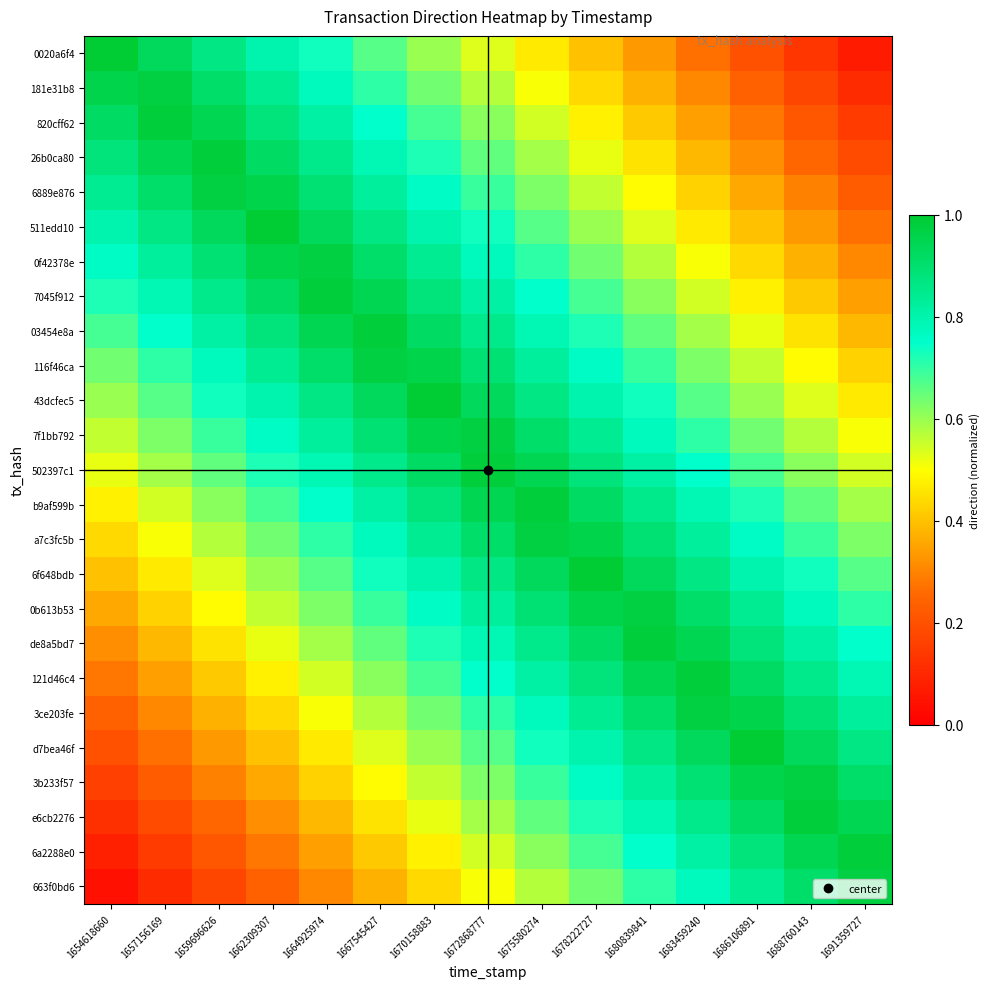

Reading left to right, what are all the values shown in this chart?

0020a6f4: 1654618660=1.0	1657156169=0.9	1659696626=0.9	1662309307=0.8	1664925974=0.7	1667545427=0.7	1670158883=0.6	1672868777=0.5	1675580274=0.5	1678222727=0.4	1680839841=0.3	1683459240=0.3	1686106891=0.2	1688760143=0.1	1691359727=0.1
181e31b8: 1654618660=1.0	1657156169=1.0	1659696626=0.9	1662309307=0.8	1664925974=0.8	1667545427=0.7	1670158883=0.6	1672868777=0.6	1675580274=0.5	1678222727=0.4	1680839841=0.4	1683459240=0.3	1686106891=0.2	1688760143=0.2	1691359727=0.1
820cff62: 1654618660=0.9	1657156169=1.0	1659696626=0.9	1662309307=0.9	1664925974=0.8	1667545427=0.7	1670158883=0.7	1672868777=0.6	1675580274=0.5	1678222727=0.5	1680839841=0.4	1683459240=0.3	1686106891=0.3	1688760143=0.2	1691359727=0.1
26b0ca80: 1654618660=0.9	1657156169=0.9	1659696626=1.0	1662309307=0.9	1664925974=0.9	1667545427=0.8	1670158883=0.7	1672868777=0.7	1675580274=0.6	1678222727=0.5	1680839841=0.5	1683459240=0.4	1686106891=0.3	1688760143=0.3	1691359727=0.2
6889e876: 1654618660=0.8	1657156169=0.9	1659696626=1.0	1662309307=1.0	1664925974=0.9	1667545427=0.8	1670158883=0.8	1672868777=0.7	1675580274=0.6	1678222727=0.6	1680839841=0.5	1683459240=0.4	1686106891=0.4	1688760143=0.3	1691359727=0.2
511edd10: 1654618660=0.8	1657156169=0.9	1659696626=0.9	1662309307=1.0	1664925974=0.9	1667545427=0.9	1670158883=0.8	1672868777=0.7	1675580274=0.7	1678222727=0.6	1680839841=0.5	1683459240=0.5	1686106891=0.4	1688760143=0.3	1691359727=0.3
0f42378e: 1654618660=0.8	1657156169=0.8	1659696626=0.9	1662309307=1.0	1664925974=1.0	1667545427=0.9	1670158883=0.8	1672868777=0.8	1675580274=0.7	1678222727=0.6	1680839841=0.6	1683459240=0.5	1686106891=0.4	1688760143=0.4	1691359727=0.3
7045f912: 1654618660=0.7	1657156169=0.8	1659696626=0.9	1662309307=0.9	1664925974=1.0	1667545427=0.9	1670158883=0.9	1672868777=0.8	1675580274=0.7	1678222727=0.7	1680839841=0.6	1683459240=0.5	1686106891=0.5	1688760143=0.4	1691359727=0.3
03454e8a: 1654618660=0.7	1657156169=0.7	1659696626=0.8	1662309307=0.9	1664925974=0.9	1667545427=1.0	1670158883=0.9	1672868777=0.9	1675580274=0.8	1678222727=0.7	1680839841=0.7	1683459240=0.6	1686106891=0.5	1688760143=0.5	1691359727=0.4
116f46ca: 1654618660=0.6	1657156169=0.7	1659696626=0.8	1662309307=0.8	1664925974=0.9	1667545427=1.0	1670158883=1.0	1672868777=0.9	1675580274=0.8	1678222727=0.8	1680839841=0.7	1683459240=0.6	1686106891=0.6	1688760143=0.5	1691359727=0.4
43dcfec5: 1654618660=0.6	1657156169=0.7	1659696626=0.7	1662309307=0.8	1664925974=0.9	1667545427=0.9	1670158883=1.0	1672868777=0.9	1675580274=0.9	1678222727=0.8	1680839841=0.7	1683459240=0.7	1686106891=0.6	1688760143=0.5	1691359727=0.5
7f1bb792: 1654618660=0.6	1657156169=0.6	1659696626=0.7	1662309307=0.8	1664925974=0.8	1667545427=0.9	1670158883=1.0	1672868777=1.0	1675580274=0.9	1678222727=0.8	1680839841=0.8	1683459240=0.7	1686106891=0.6	1688760143=0.6	1691359727=0.5
502397c1: 1654618660=0.5	1657156169=0.6	1659696626=0.7	1662309307=0.7	1664925974=0.8	1667545427=0.9	1670158883=0.9	1672868777=1.0	1675580274=0.9	1678222727=0.9	1680839841=0.8	1683459240=0.7	1686106891=0.7	1688760143=0.6	1691359727=0.5
b9af599b: 1654618660=0.5	1657156169=0.5	1659696626=0.6	1662309307=0.7	1664925974=0.7	1667545427=0.8	1670158883=0.9	1672868777=0.9	1675580274=1.0	1678222727=0.9	1680839841=0.9	1683459240=0.8	1686106891=0.7	1688760143=0.7	1691359727=0.6
a7c3fc5b: 1654618660=0.4	1657156169=0.5	1659696626=0.6	1662309307=0.6	1664925974=0.7	1667545427=0.8	1670158883=0.8	1672868777=0.9	1675580274=1.0	1678222727=1.0	1680839841=0.9	1683459240=0.8	1686106891=0.8	1688760143=0.7	1691359727=0.6
6f648bdb: 1654618660=0.4	1657156169=0.5	1659696626=0.5	1662309307=0.6	1664925974=0.7	1667545427=0.7	1670158883=0.8	1672868777=0.9	1675580274=0.9	1678222727=1.0	1680839841=0.9	1683459240=0.9	1686106891=0.8	1688760143=0.7	1691359727=0.7
0b613b53: 1654618660=0.4	1657156169=0.4	1659696626=0.5	1662309307=0.6	1664925974=0.6	1667545427=0.7	1670158883=0.8	1672868777=0.8	1675580274=0.9	1678222727=1.0	1680839841=1.0	1683459240=0.9	1686106891=0.8	1688760143=0.8	1691359727=0.7
de8a5bd7: 1654618660=0.3	1657156169=0.4	1659696626=0.5	1662309307=0.5	1664925974=0.6	1667545427=0.7	1670158883=0.7	1672868777=0.8	1675580274=0.9	1678222727=0.9	1680839841=1.0	1683459240=0.9	1686106891=0.9	1688760143=0.8	1691359727=0.7
121d46c4: 1654618660=0.3	1657156169=0.3	1659696626=0.4	1662309307=0.5	1664925974=0.5	1667545427=0.6	1670158883=0.7	1672868777=0.7	1675580274=0.8	1678222727=0.9	1680839841=0.9	1683459240=1.0	1686106891=0.9	1688760143=0.9	1691359727=0.8
3ce203fe: 1654618660=0.2	1657156169=0.3	1659696626=0.4	1662309307=0.4	1664925974=0.5	1667545427=0.6	1670158883=0.6	1672868777=0.7	1675580274=0.8	1678222727=0.8	1680839841=0.9	1683459240=1.0	1686106891=1.0	1688760143=0.9	1691359727=0.8
d7bea46f: 1654618660=0.2	1657156169=0.3	1659696626=0.3	1662309307=0.4	1664925974=0.5	1667545427=0.5	1670158883=0.6	1672868777=0.7	1675580274=0.7	1678222727=0.8	1680839841=0.9	1683459240=0.9	1686106891=1.0	1688760143=0.9	1691359727=0.9
3b233f57: 1654618660=0.2	1657156169=0.2	1659696626=0.3	1662309307=0.4	1664925974=0.4	1667545427=0.5	1670158883=0.6	1672868777=0.6	1675580274=0.7	1678222727=0.8	1680839841=0.8	1683459240=0.9	1686106891=1.0	1688760143=1.0	1691359727=0.9
e6cb2276: 1654618660=0.1	1657156169=0.2	1659696626=0.3	1662309307=0.3	1664925974=0.4	1667545427=0.5	1670158883=0.5	1672868777=0.6	1675580274=0.7	1678222727=0.7	1680839841=0.8	1683459240=0.9	1686106891=0.9	1688760143=1.0	1691359727=0.9
6a2288e0: 1654618660=0.1	1657156169=0.1	1659696626=0.2	1662309307=0.3	1664925974=0.3	1667545427=0.4	1670158883=0.5	1672868777=0.5	1675580274=0.6	1678222727=0.7	1680839841=0.7	1683459240=0.8	1686106891=0.9	1688760143=0.9	1691359727=1.0
663f0bd6: 1654618660=0.0	1657156169=0.1	1659696626=0.2	1662309307=0.2	1664925974=0.3	1667545427=0.4	1670158883=0.4	1672868777=0.5	1675580274=0.6	1678222727=0.6	1680839841=0.7	1683459240=0.8	1686106891=0.8	1688760143=0.9	1691359727=1.0